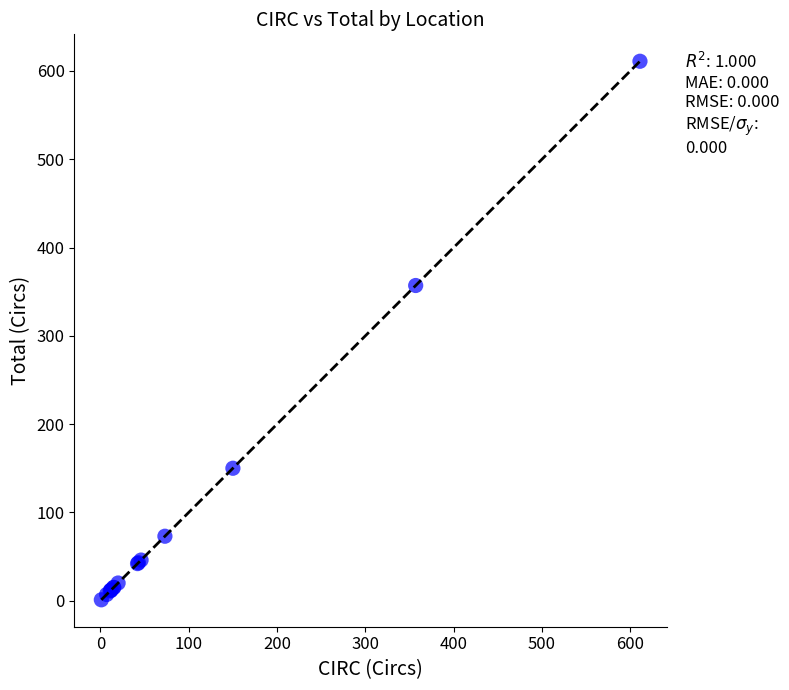

What Y value in the scatter plot is closest to 306?

357